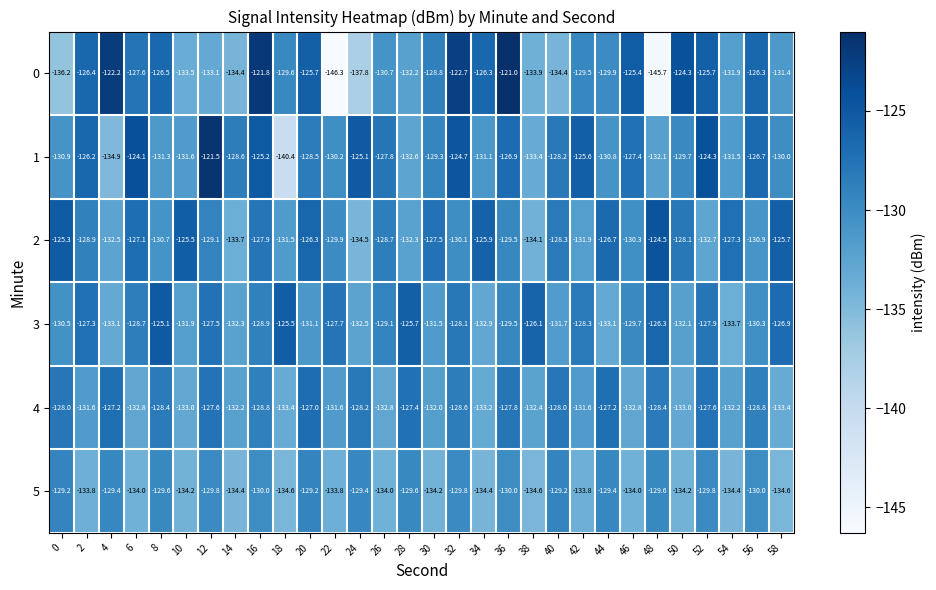

What value does the 2 series have at 4?

-132.5